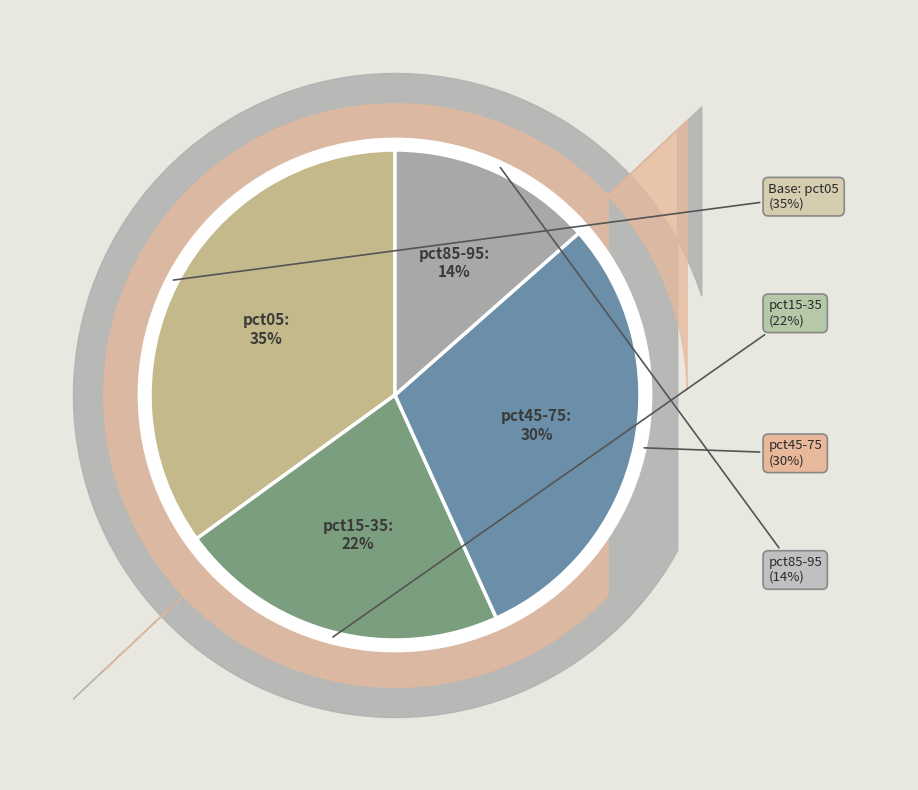

Does pct25 account for over 50% of the chart?

No